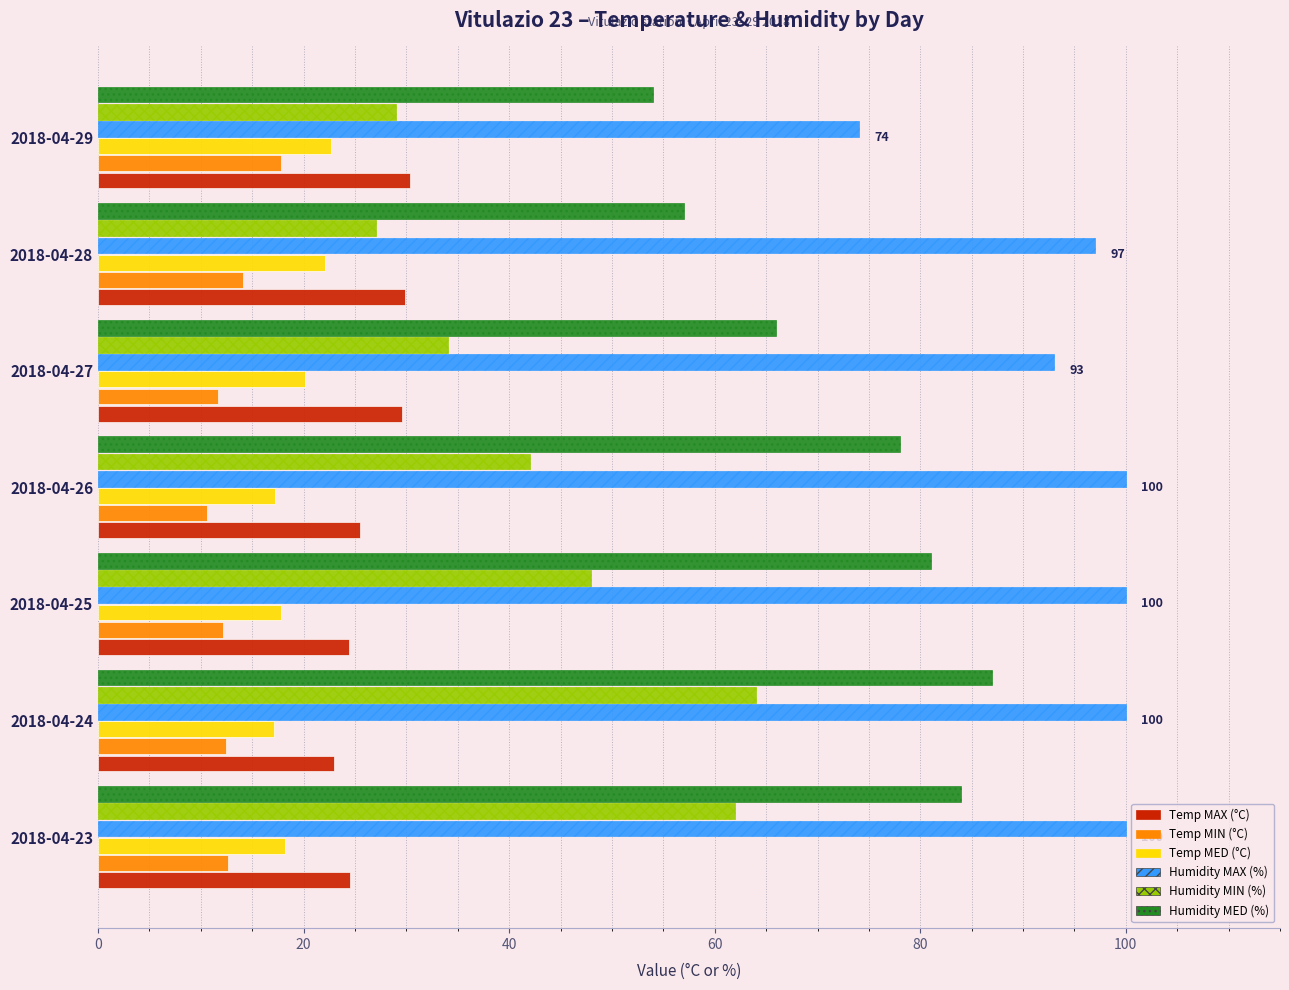

Is it true that Temp MAX (°C) equals 5.4 at 2018-04-24?

False